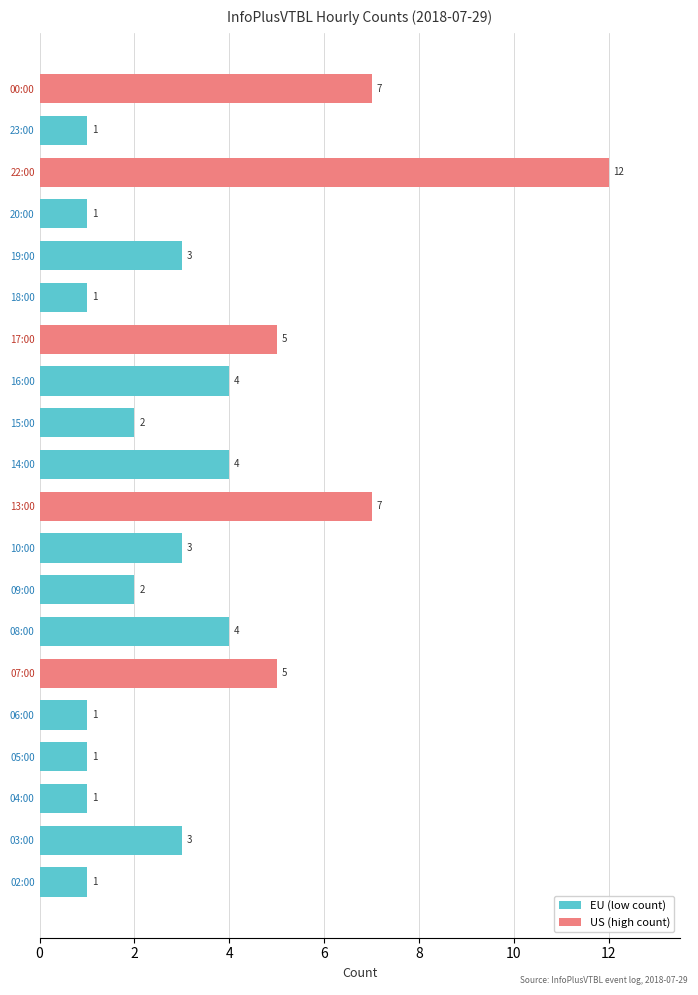

What is the sum of the values at 06:00 and 17:00?

6